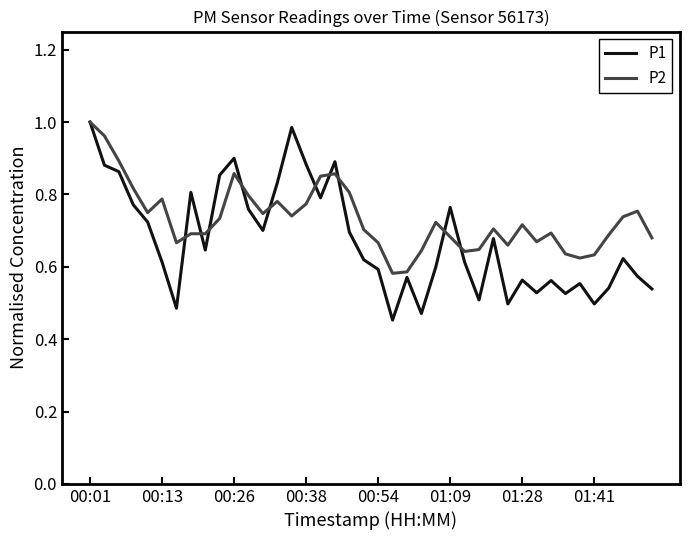

Which series has the largest total across all categories?

P2